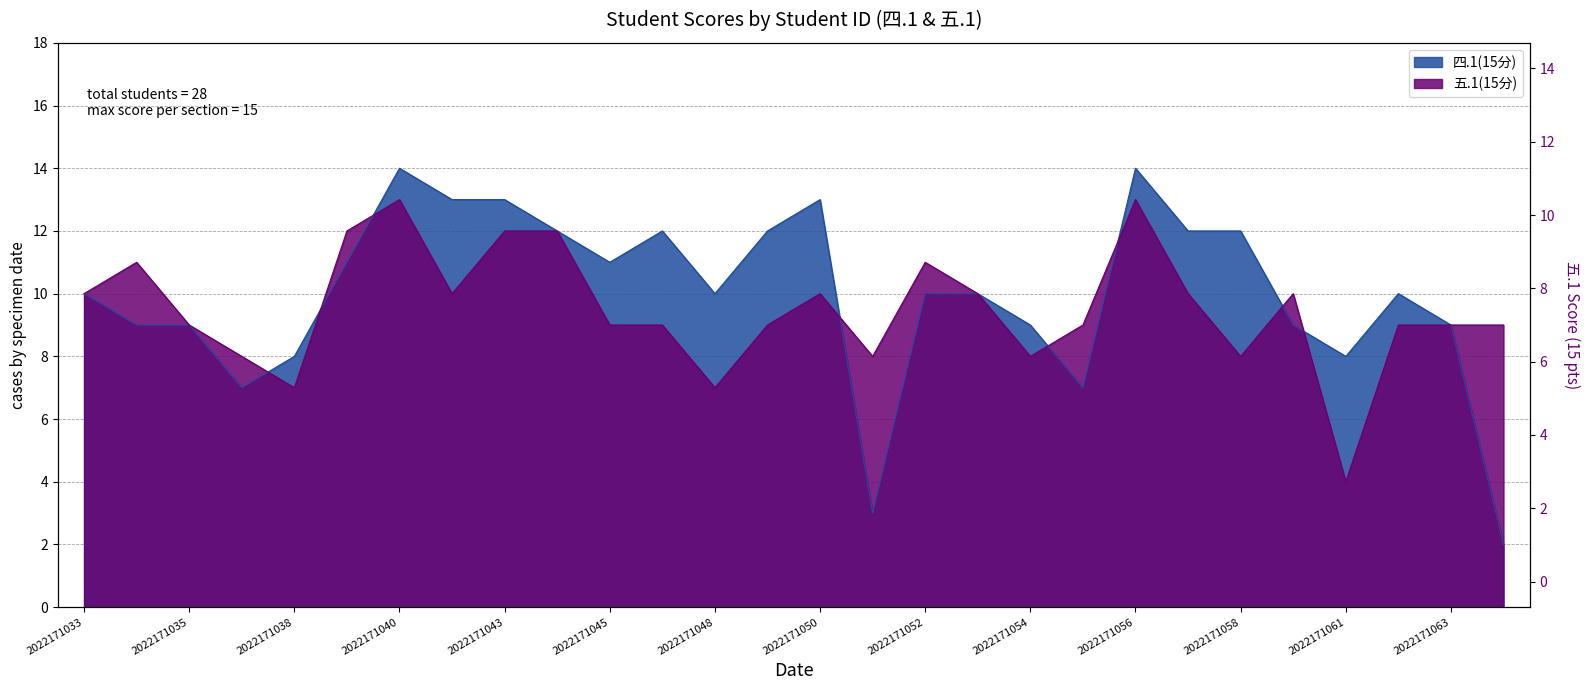

At which category is the sum across all series the highest?

2022171040